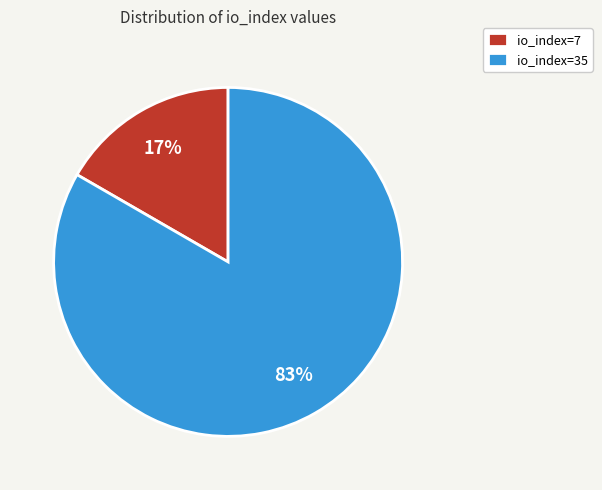

To the nearest percent, what percentage of the pie is io_index=7?

17%